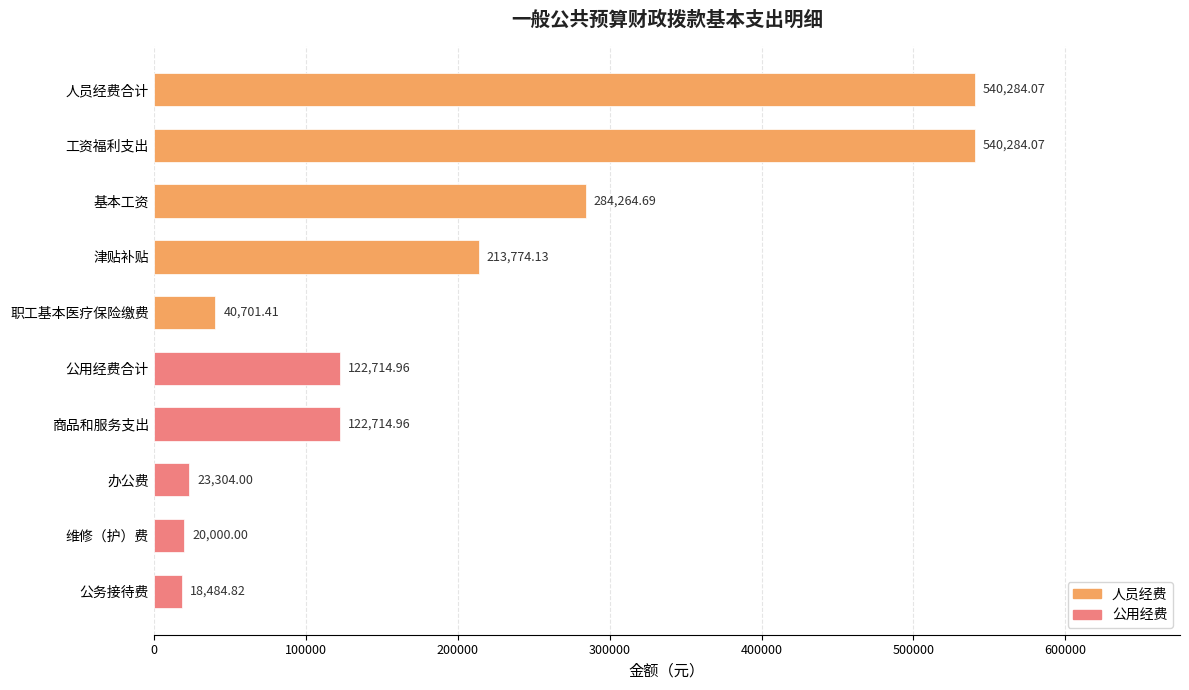

At which category does the chart reach its minimum across all series?

公务接待费